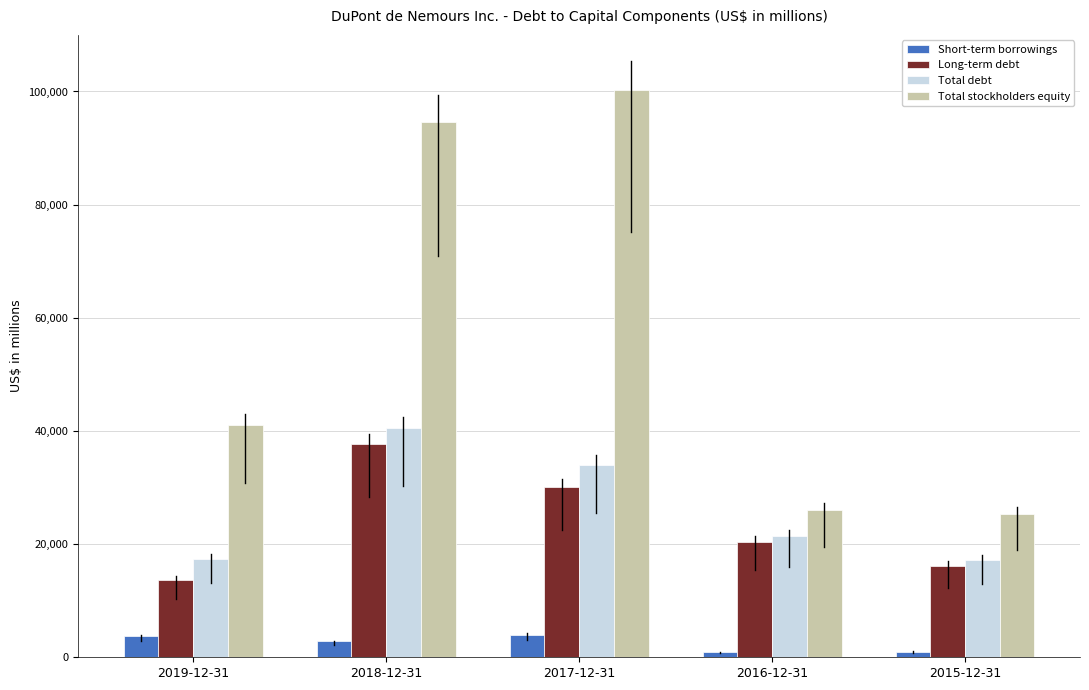

Is the value of Total debt at 2019-12-31 greater than the value of Total stockholders equity at 2018-12-31?

No